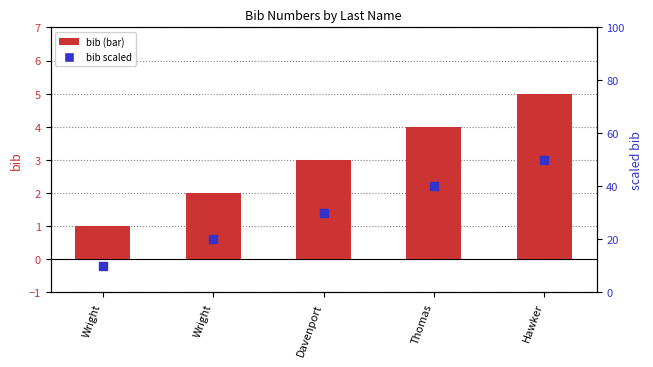

At which category is the sum across all series the highest?

Hawker